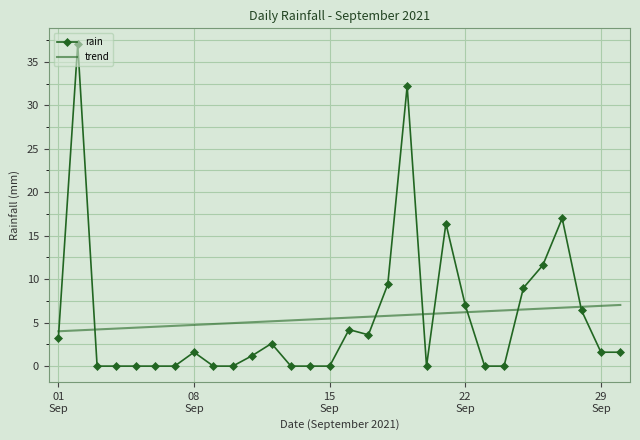

What is the difference between the maximum and minimum values in the rain series?

37.0